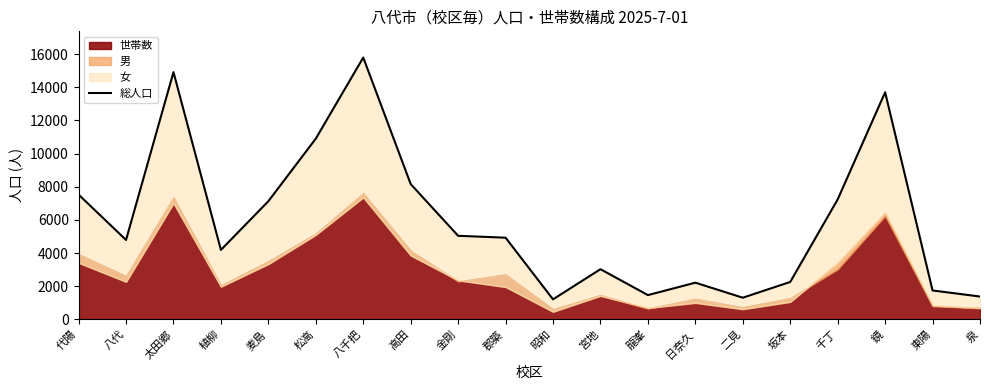

At which category does the chart reach its minimum across all series?

昭和